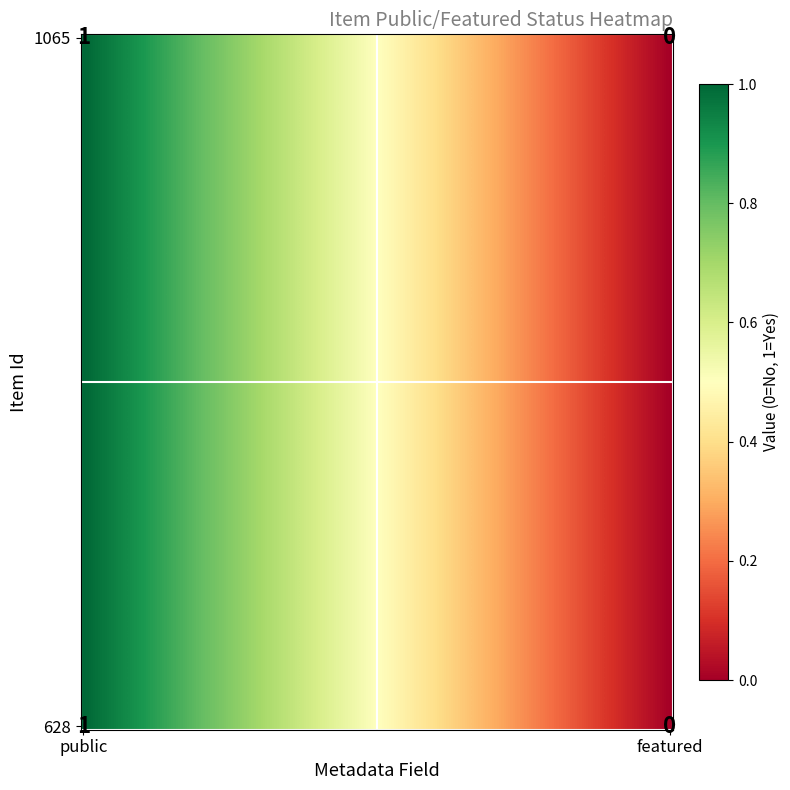

Which category has the lowest value across all series?

featured